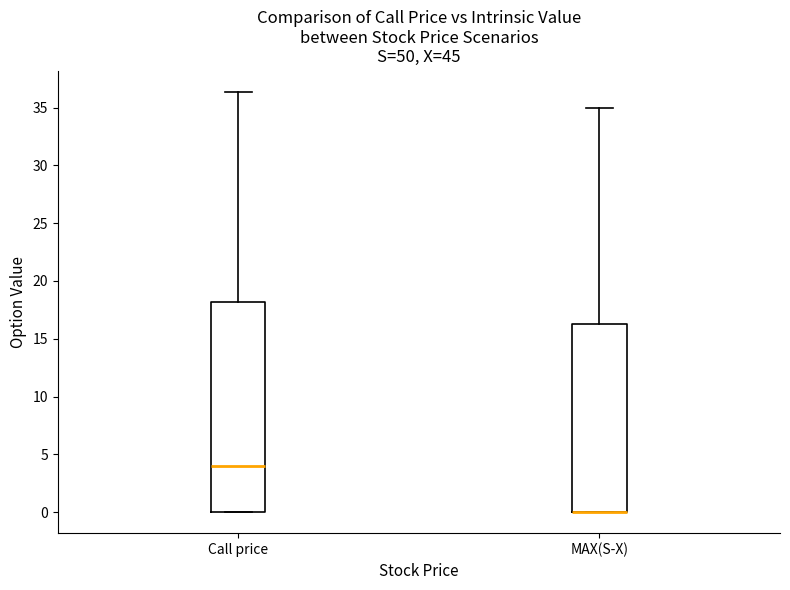

Comparing the boxes themselves (not the whiskers), which one is the tallest?

Call price